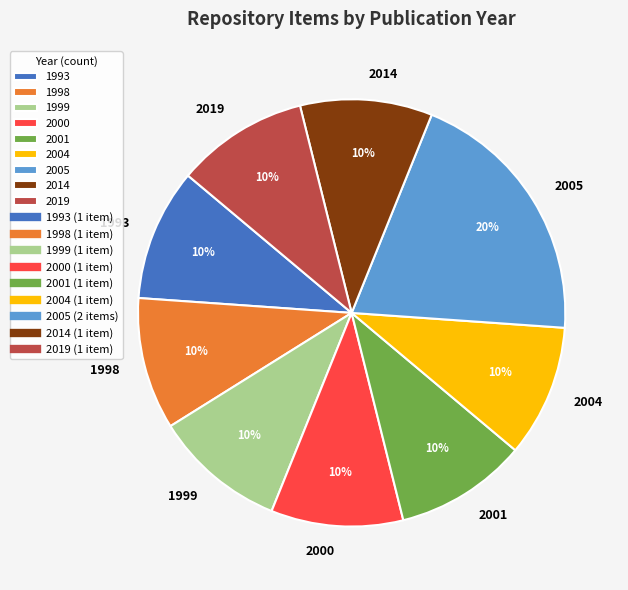

Which slice is the largest?

2005